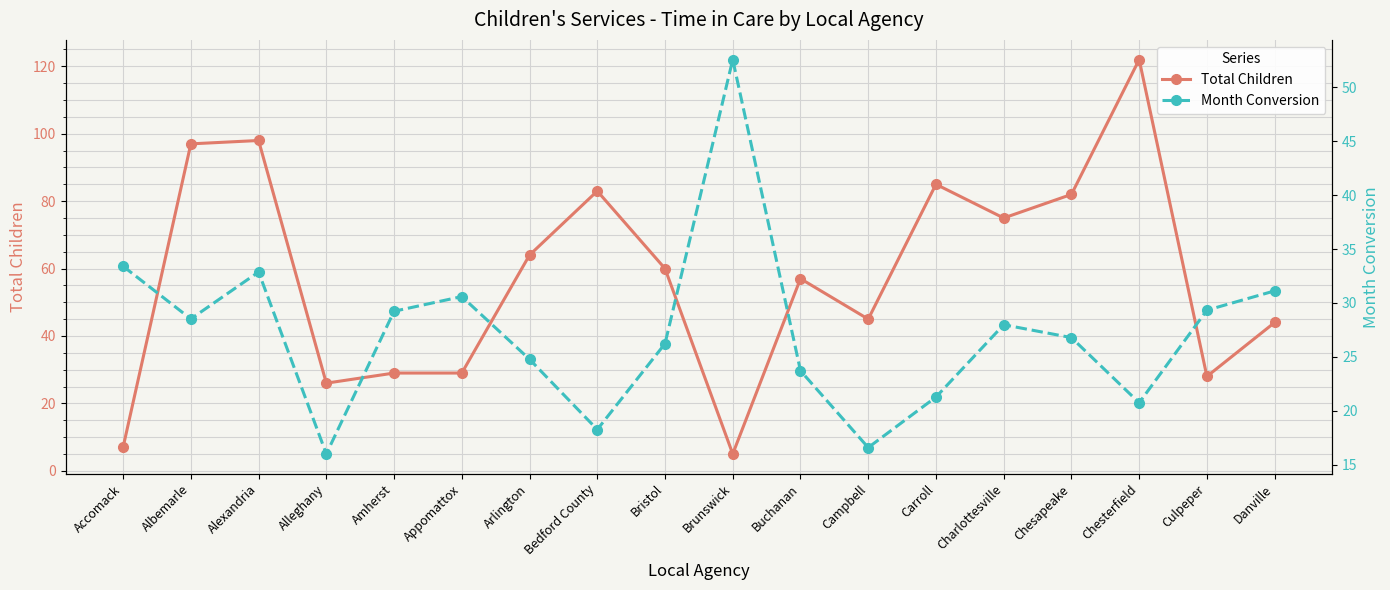

Between which two adjacent categories do Month Conversion and Total Children first intersect?

Accomack and Albemarle